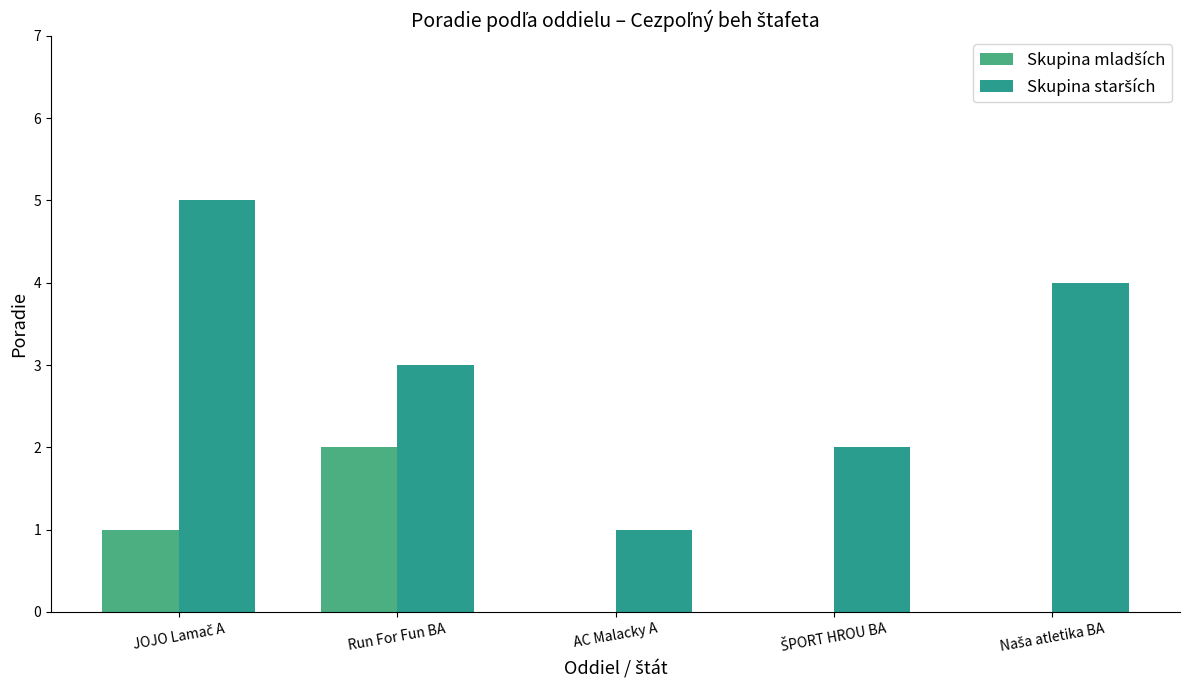

What is the maximum value shown in the chart?

5